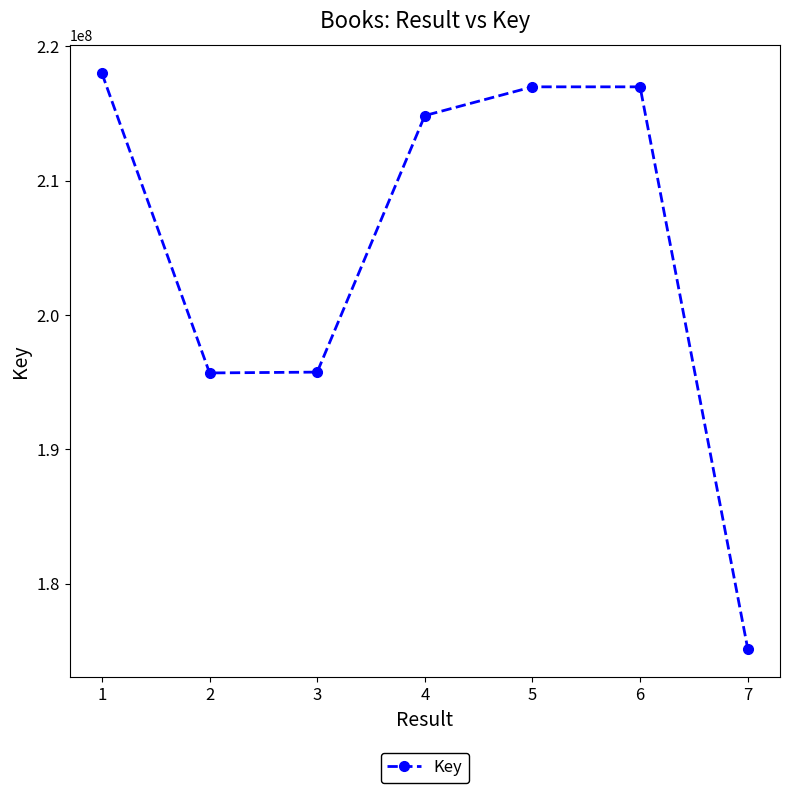

The value at 4 is 214849648. True or false?

True